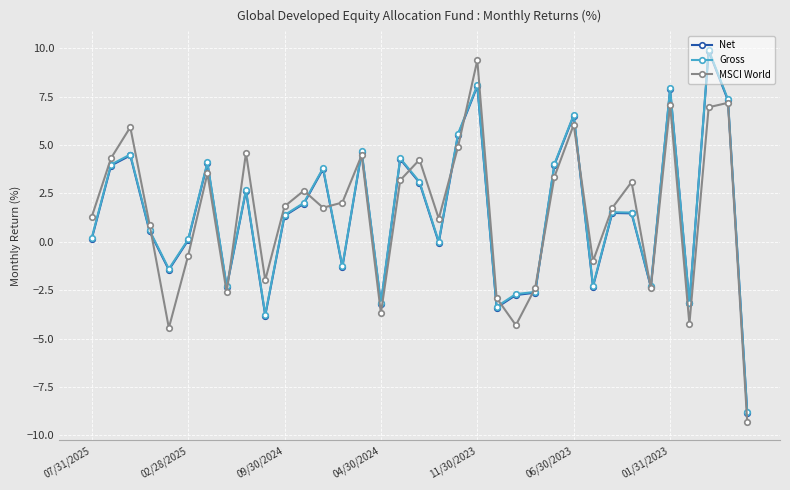

What is the value of the Gross point at the 9th from the left?

2.7